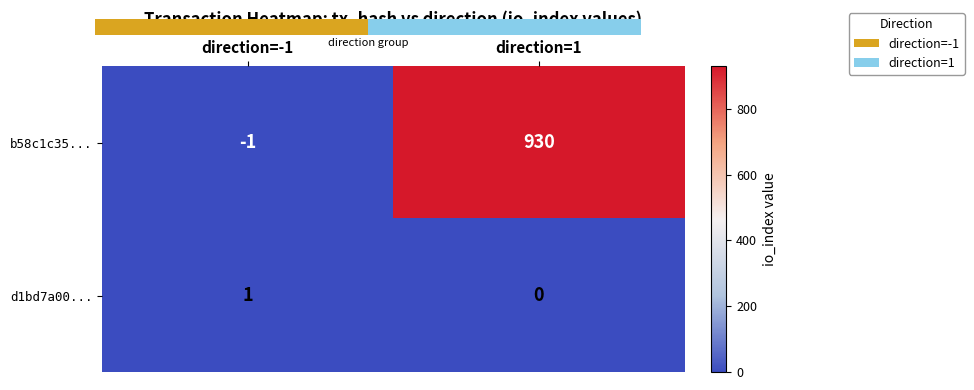

Read the b58c1c35... value at direction=1.

930